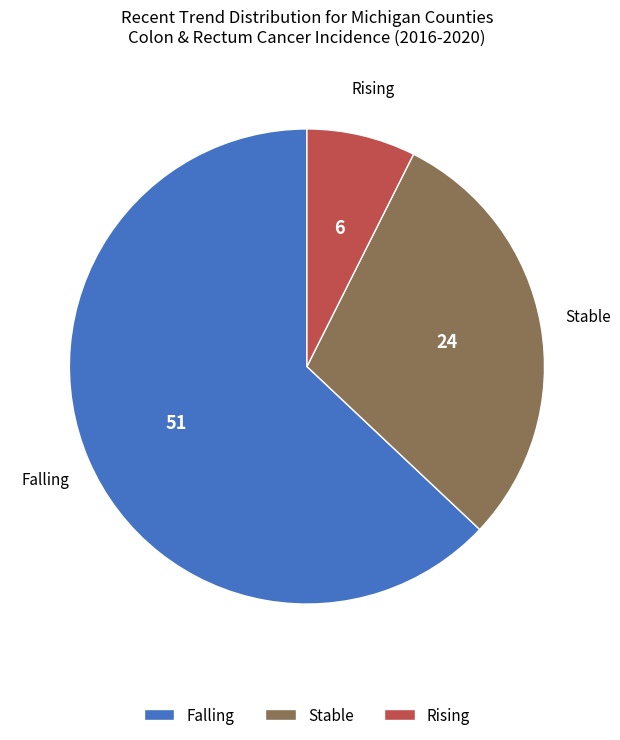

Is there any slice that represents more than half of the pie?

Yes